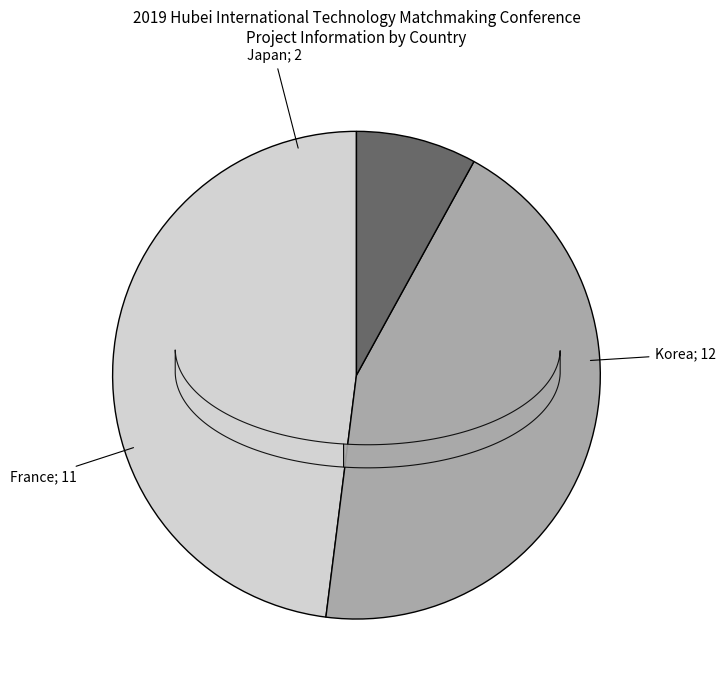

How many slices are in this pie chart?

3